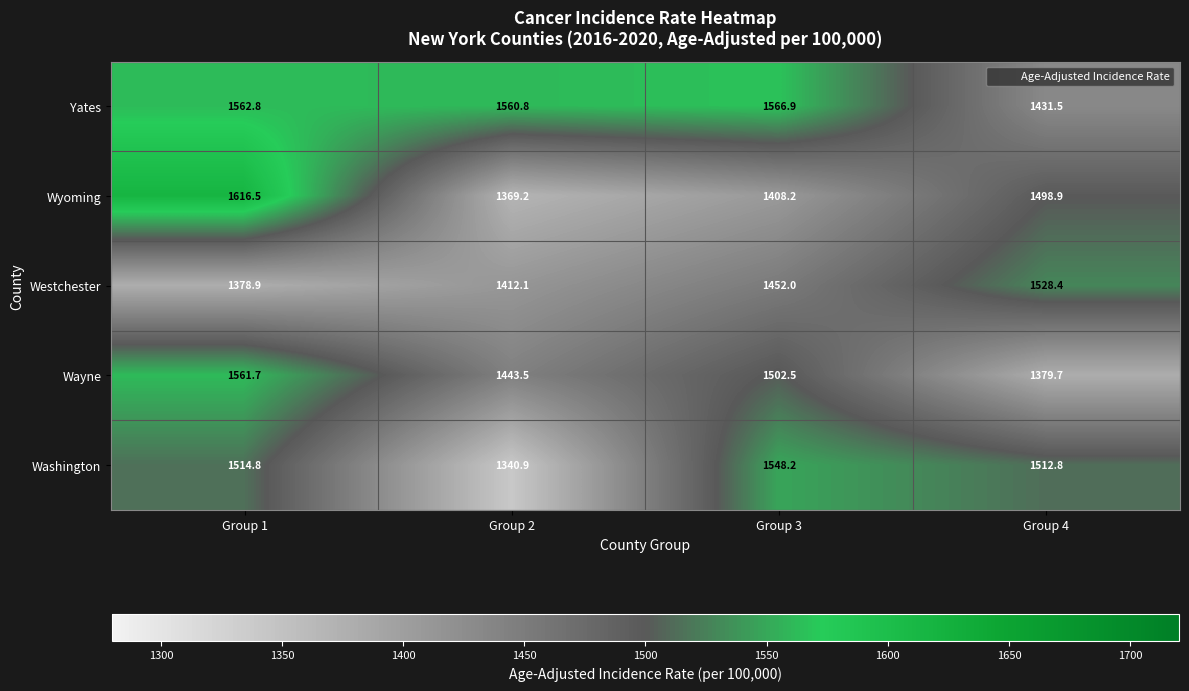

Which series has the widest spread of values?

Wyoming